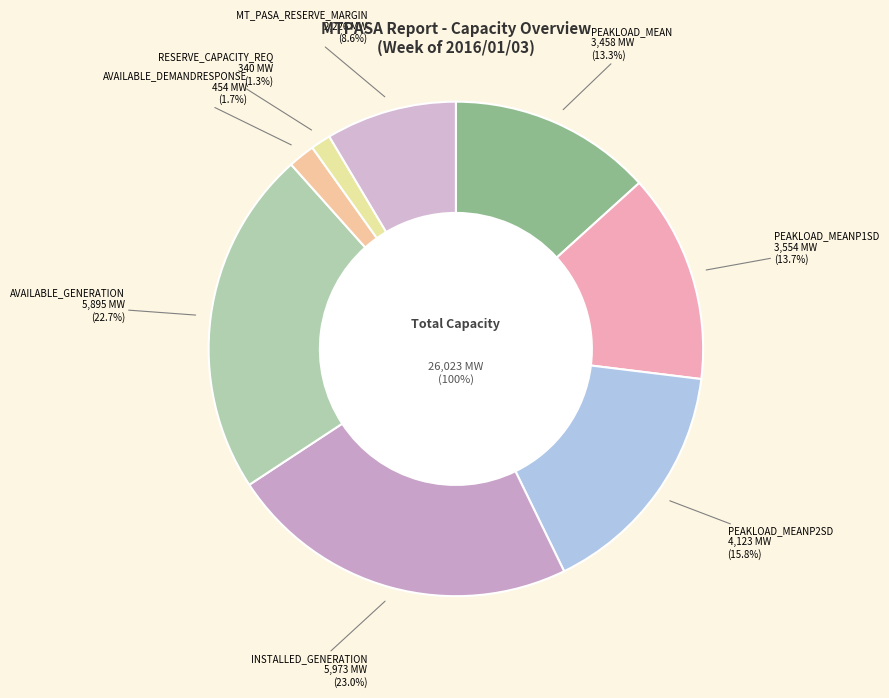

Combined, what portion of the pie is PEAKLOAD_MEAN and PEAKLOAD_MEANP2SD?

29.1%